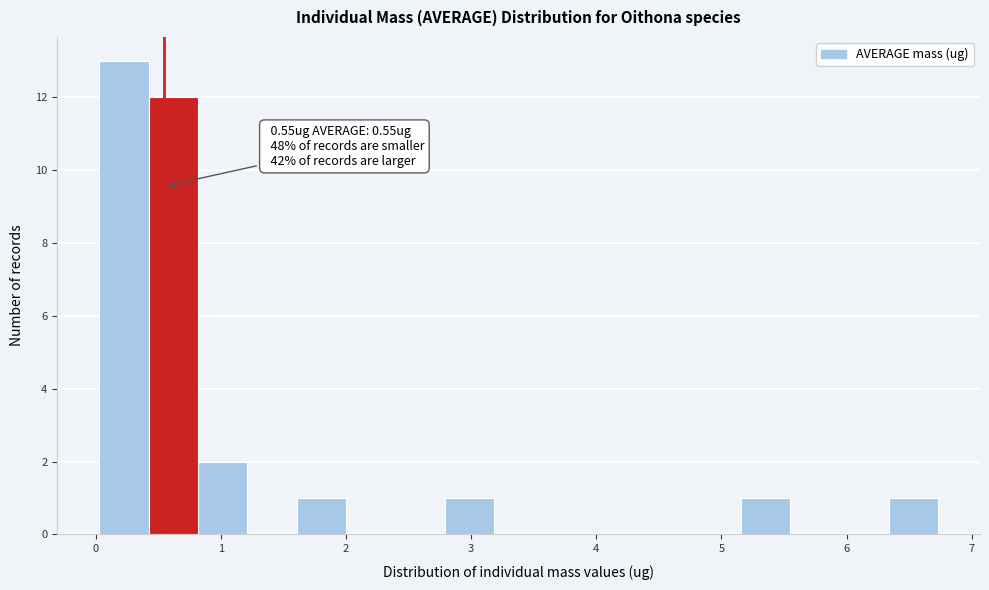

Read against the x-axis, roughly where is the centre of the tallest bar?

0.2